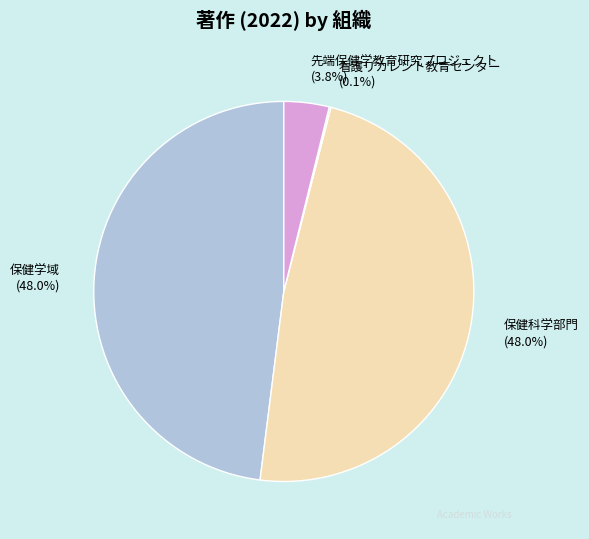

To the nearest percent, what percentage of the pie is 保健科学部門?

48%